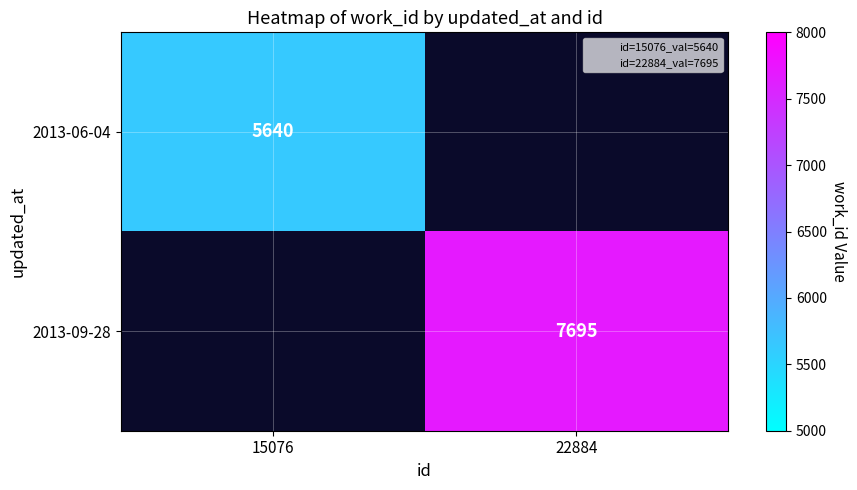

What is the smallest value displayed?

5640.0